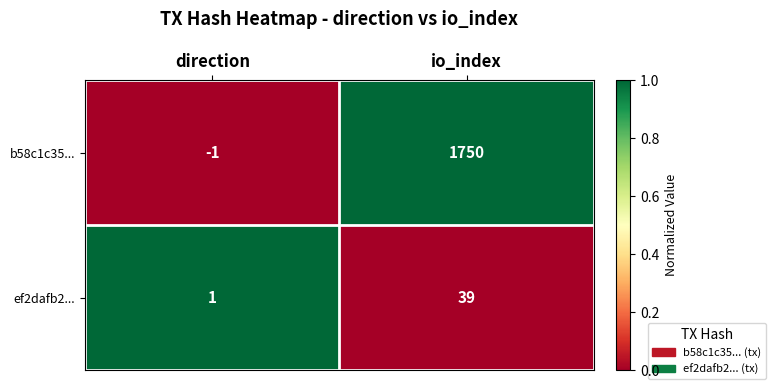

Rank the series by their average value, from lowest to highest.

ef2dafb2..., b58c1c35...